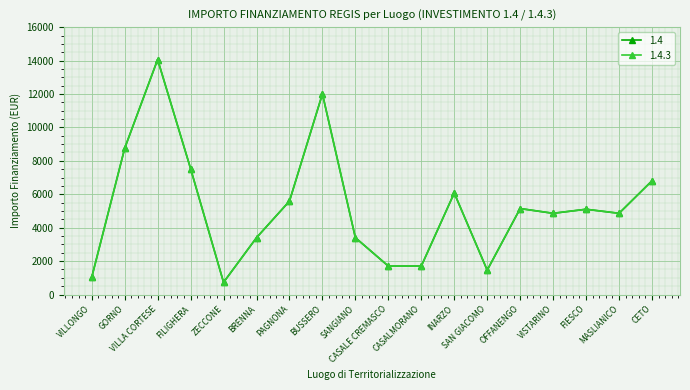

How many interior local peaks does the 1.4.3 series have?

5